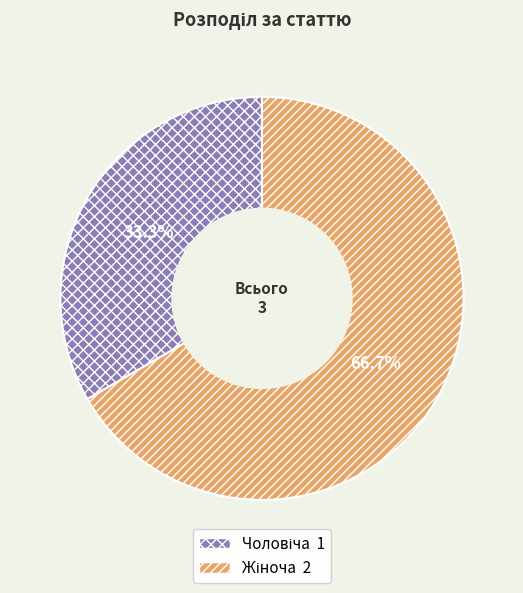

Is there any slice that represents more than half of the pie?

Yes